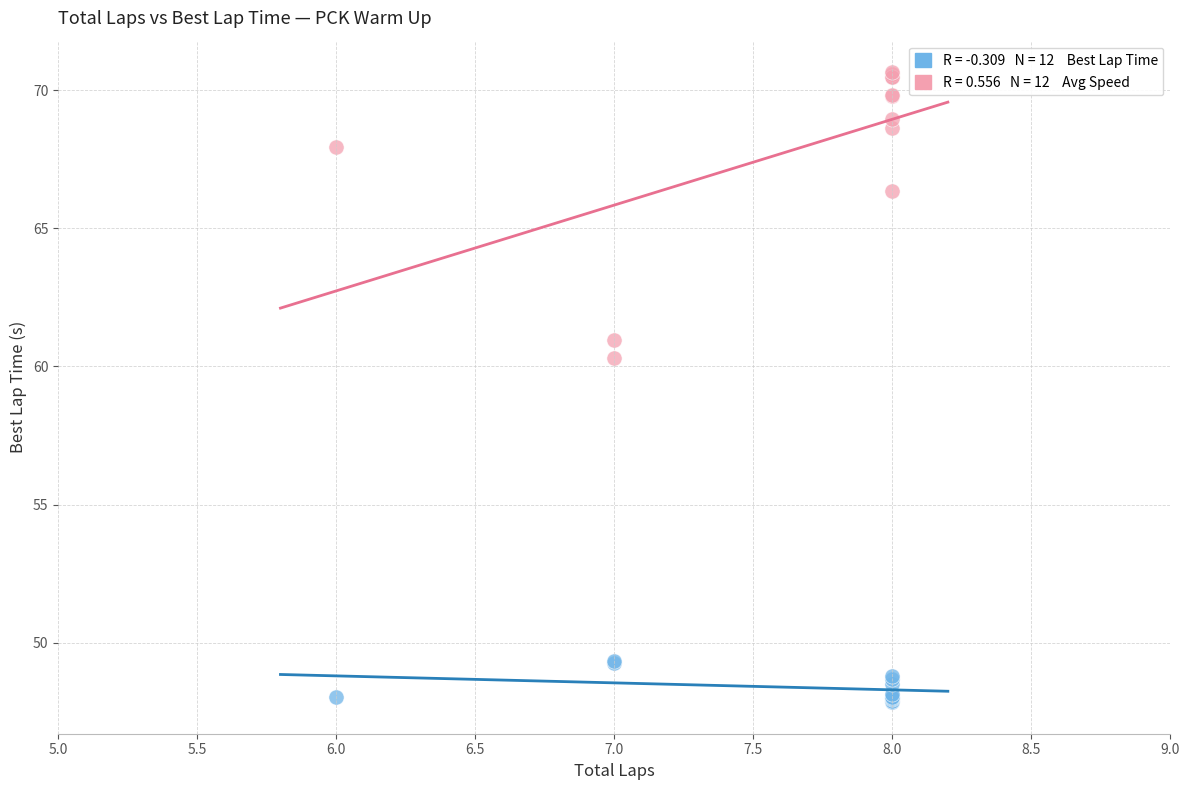

Across all series, what Y value is closest to 59?

60.3